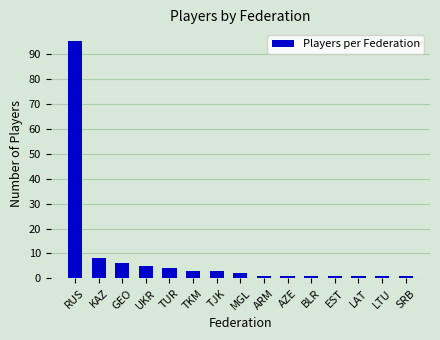

Count the number of categories in the chart.

15